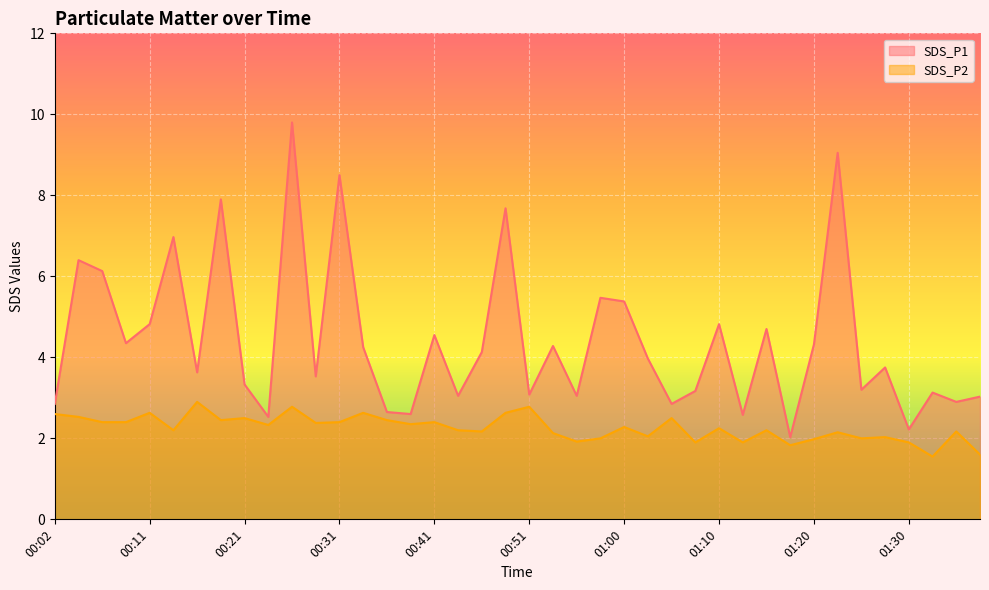

Reading left to right, list all the values displayed in this chart.

SDS_P1: 2.9	6.4	6.1	4.3	4.8	7.0	3.6	7.9	3.3	2.5	9.8	3.5	8.5	4.2	2.6	2.6	4.5	3.0	4.1	7.7	3.1	4.3	3.0	5.5	5.4	4.0	2.9	3.2	4.8	2.6	4.7	2.0	4.3	9.1	3.2	3.8	2.2	3.1	2.9	3.0
SDS_P2: 2.6	2.5	2.4	2.4	2.6	2.2	2.9	2.5	2.5	2.3	2.8	2.4	2.4	2.6	2.5	2.4	2.4	2.2	2.2	2.6	2.8	2.1	1.9	2.0	2.3	2.0	2.5	1.9	2.2	1.9	2.2	1.8	2.0	2.1	2.0	2.0	1.9	1.6	2.2	1.6